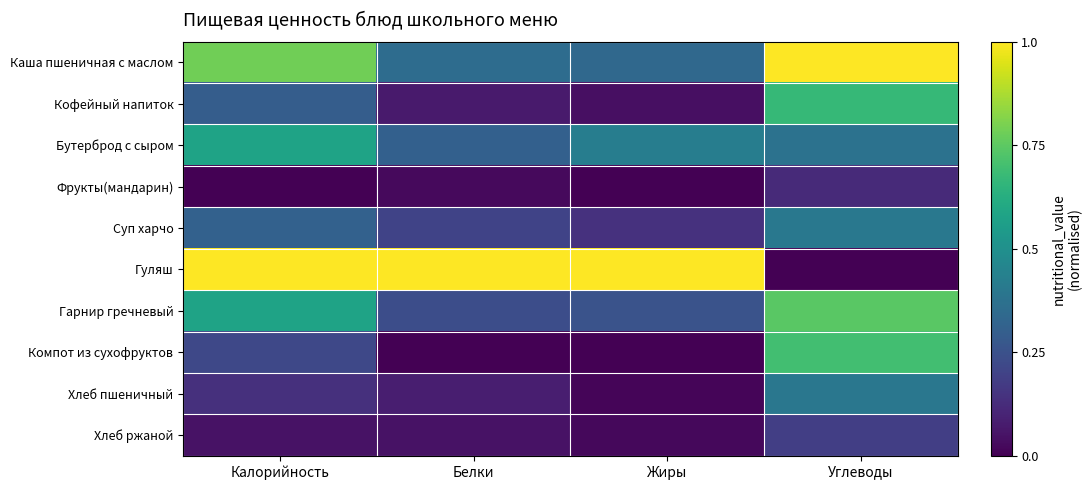

Reading left to right, what are all the values shown in this chart?

Каша пшеничная с маслом: Калорийность=0.8	Белки=0.4	Жиры=0.3	Углеводы=1.0
Кофейный напиток: Калорийность=0.3	Белки=0.1	Жиры=0.0	Углеводы=0.7
Бутерброд с сыром: Калорийность=0.6	Белки=0.3	Жиры=0.4	Углеводы=0.4
Фрукты(мандарин): Калорийность=0.0	Белки=0.0	Жиры=0.0	Углеводы=0.1
Суп харчо: Калорийность=0.3	Белки=0.2	Жиры=0.1	Углеводы=0.4
Гуляш: Калорийность=1.0	Белки=1.0	Жиры=1.0	Углеводы=0.0
Гарнир гречневый: Калорийность=0.6	Белки=0.2	Жиры=0.3	Углеводы=0.7
Компот из сухофруктов: Калорийность=0.2	Белки=0.0	Жиры=0.0	Углеводы=0.7
Хлеб пшеничный: Калорийность=0.1	Белки=0.1	Жиры=0.0	Углеводы=0.4
Хлеб ржаной: Калорийность=0.1	Белки=0.0	Жиры=0.0	Углеводы=0.2